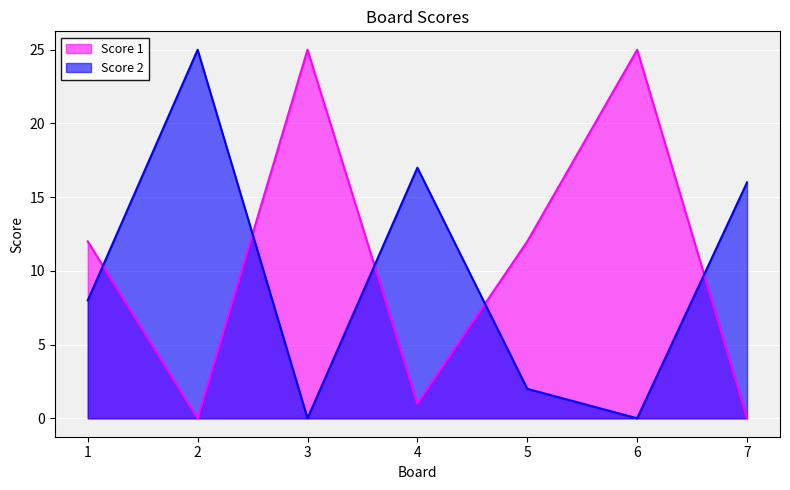

True or false: Score 2 and Score 1 cross at least once.

True